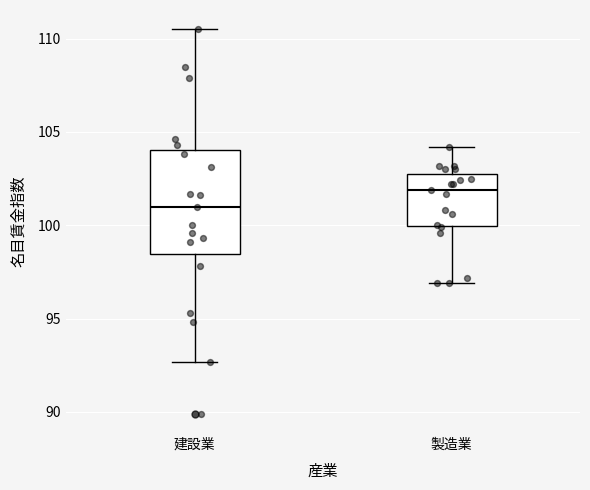

Where does the upper whisker of the box for 製造業 end on the y-axis? The values are not printed on the chart, so give them approximately, as read against the axis.

104.0